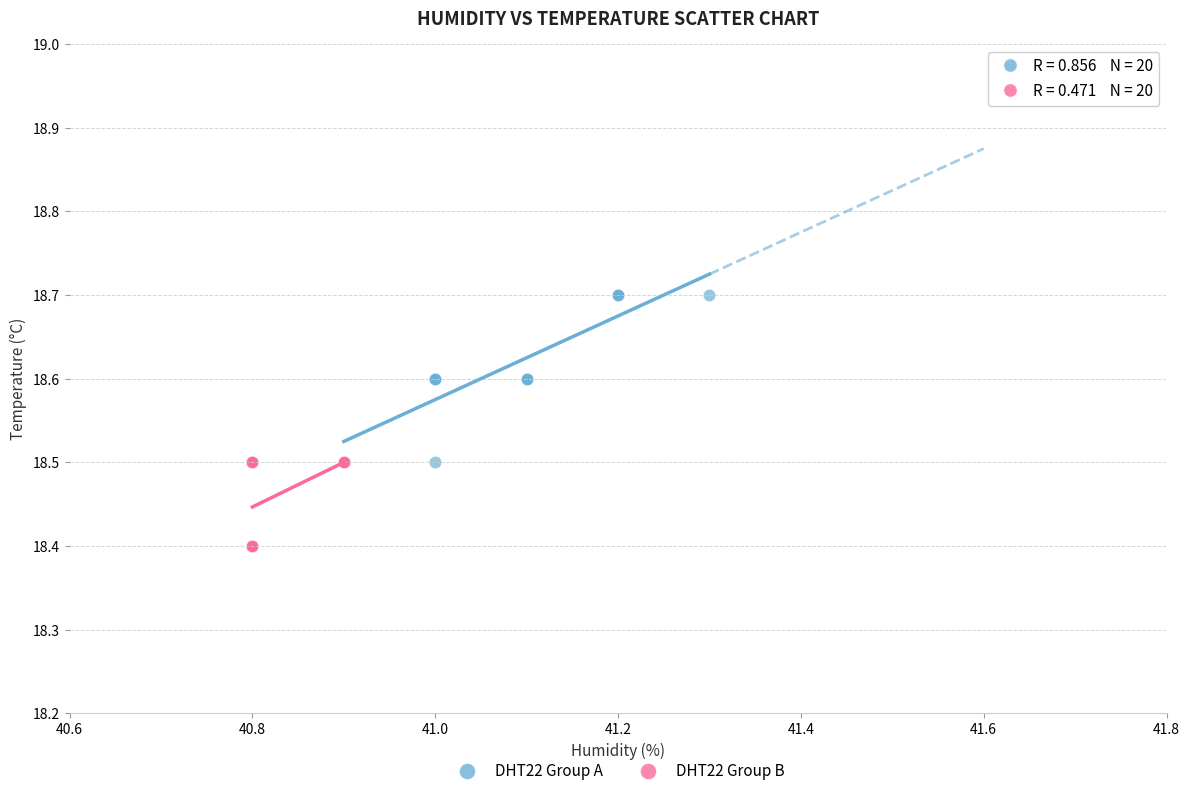

Which series reaches the minimum Y coordinate?

DHT22 Group B